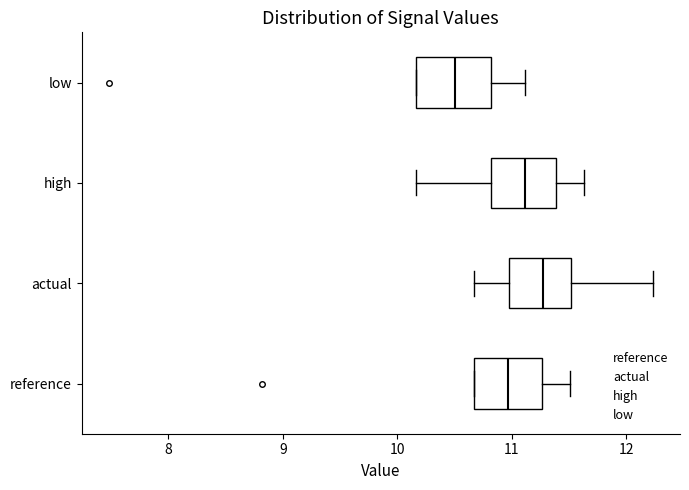

Which box has the furthest to the right median line?

actual